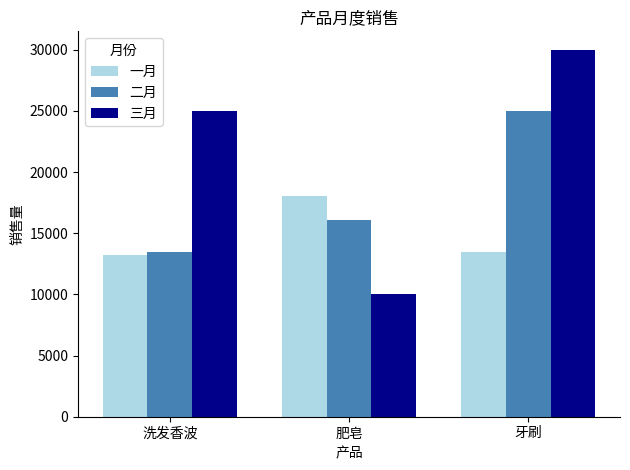

Reading right to left, list all the values displayed in this chart.

一月: 13500	18000	13200
二月: 25000	16050	13500
三月: 30000	10000	25000